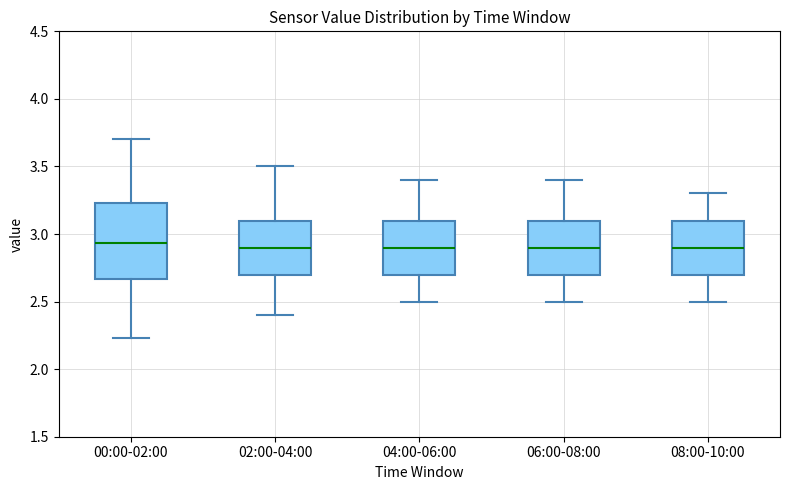

Where does the lower whisker of the box for 06:00-08:00 end on the y-axis? The values are not printed on the chart, so give them approximately, as read against the axis.

2.50